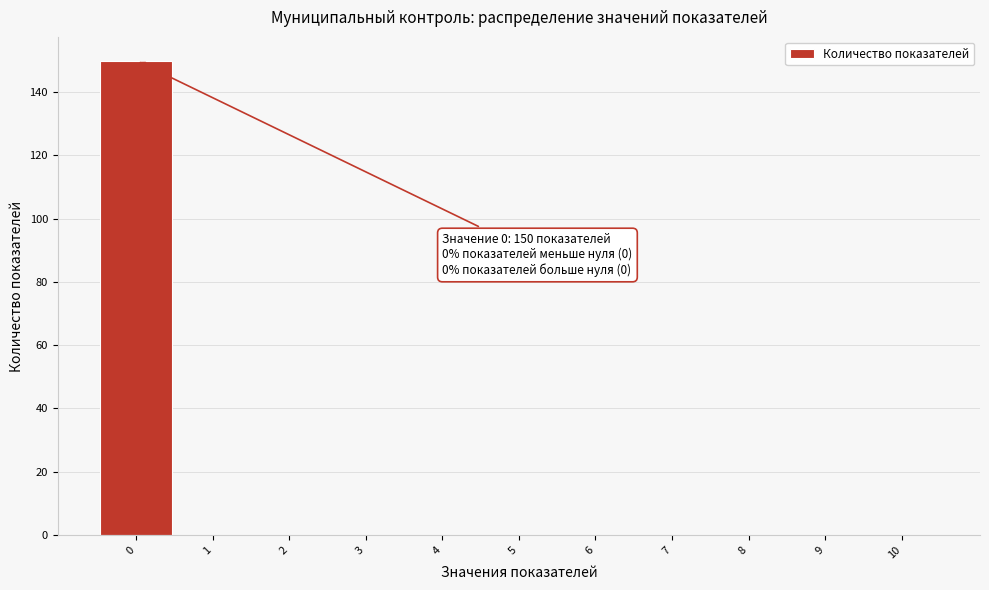

Over which range of the x-axis is the bar tallest?

-0.5 to 0.5